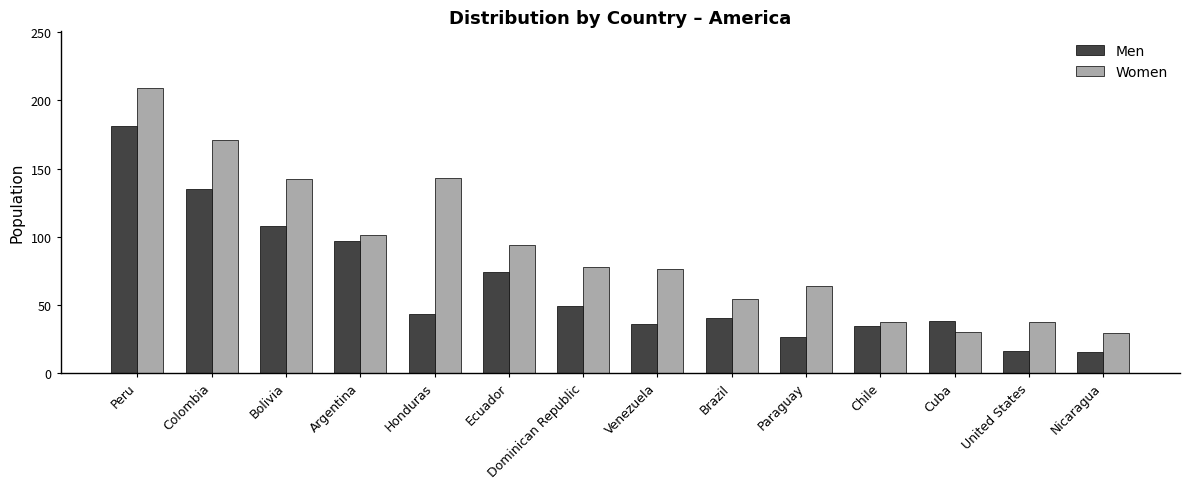

Which series changed the most between Peru and Chile?

Women